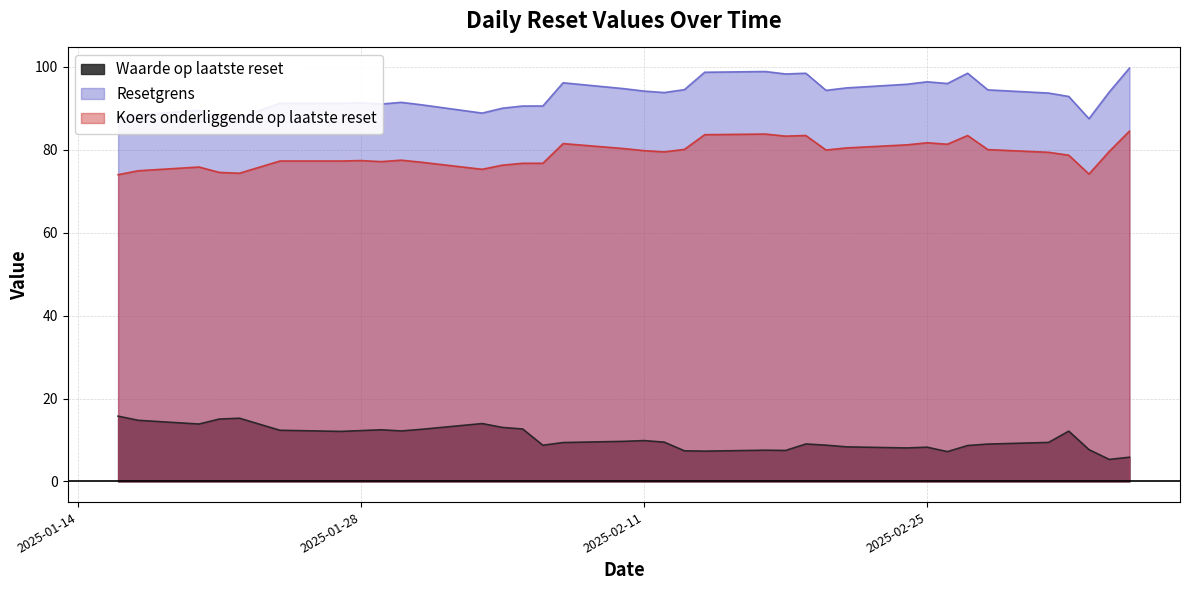

Reading left to right, extract all data points from this chart.

Waarde op laatste reset: 2025-03-07=5.8	2025-03-06=5.3	2025-03-05=7.7	2025-03-04=12.1	2025-03-03=9.4	2025-02-28=9.0	2025-02-27=8.7	2025-02-26=7.2	2025-02-25=8.3	2025-02-24=8.1	2025-02-21=8.3	2025-02-20=8.8	2025-02-19=9.0	2025-02-18=7.5	2025-02-17=7.5	2025-02-14=7.3	2025-02-13=7.4	2025-02-12=9.5	2025-02-11=9.8	2025-02-10=9.7	2025-02-07=9.4	2025-02-06=8.7	2025-02-05=12.7	2025-02-04=13.0	2025-02-03=14.0	2025-01-31=12.6	2025-01-30=12.2	2025-01-29=12.5	2025-01-28=12.3	2025-01-27=12.1	2025-01-24=12.3	2025-01-22=15.2	2025-01-21=15.0	2025-01-20=13.8	2025-01-17=14.7	2025-01-16=15.8
Resetgrens: 2025-03-07=99.7	2025-03-06=93.9	2025-03-05=87.5	2025-03-04=92.9	2025-03-03=93.7	2025-02-28=94.5	2025-02-27=98.5	2025-02-26=96.0	2025-02-25=96.4	2025-02-24=95.8	2025-02-21=94.9	2025-02-20=94.3	2025-02-19=98.5	2025-02-18=98.3	2025-02-17=98.9	2025-02-14=98.7	2025-02-13=94.5	2025-02-12=93.8	2025-02-11=94.2	2025-02-10=94.8	2025-02-07=96.2	2025-02-06=90.6	2025-02-05=90.6	2025-02-04=90.0	2025-02-03=88.9	2025-01-31=90.9	2025-01-30=91.5	2025-01-29=91.0	2025-01-28=91.3	2025-01-27=91.2	2025-01-24=91.2	2025-01-22=87.7	2025-01-21=88.0	2025-01-20=89.5	2025-01-17=88.4	2025-01-16=87.3
Koers onderliggende op laatste reset: 2025-03-07=84.5	2025-03-06=79.6	2025-03-05=74.2	2025-03-04=78.7	2025-03-03=79.4	2025-02-28=80.0	2025-02-27=83.5	2025-02-26=81.3	2025-02-25=81.7	2025-02-24=81.2	2025-02-21=80.5	2025-02-20=80.0	2025-02-19=83.5	2025-02-18=83.3	2025-02-17=83.8	2025-02-14=83.7	2025-02-13=80.1	2025-02-12=79.5	2025-02-11=79.8	2025-02-10=80.3	2025-02-07=81.5	2025-02-06=76.8	2025-02-05=76.8	2025-02-04=76.3	2025-02-03=75.3	2025-01-31=77.0	2025-01-30=77.5	2025-01-29=77.2	2025-01-28=77.4	2025-01-27=77.3	2025-01-24=77.3	2025-01-22=74.3	2025-01-21=74.5	2025-01-20=75.8	2025-01-17=75.0	2025-01-16=74.0